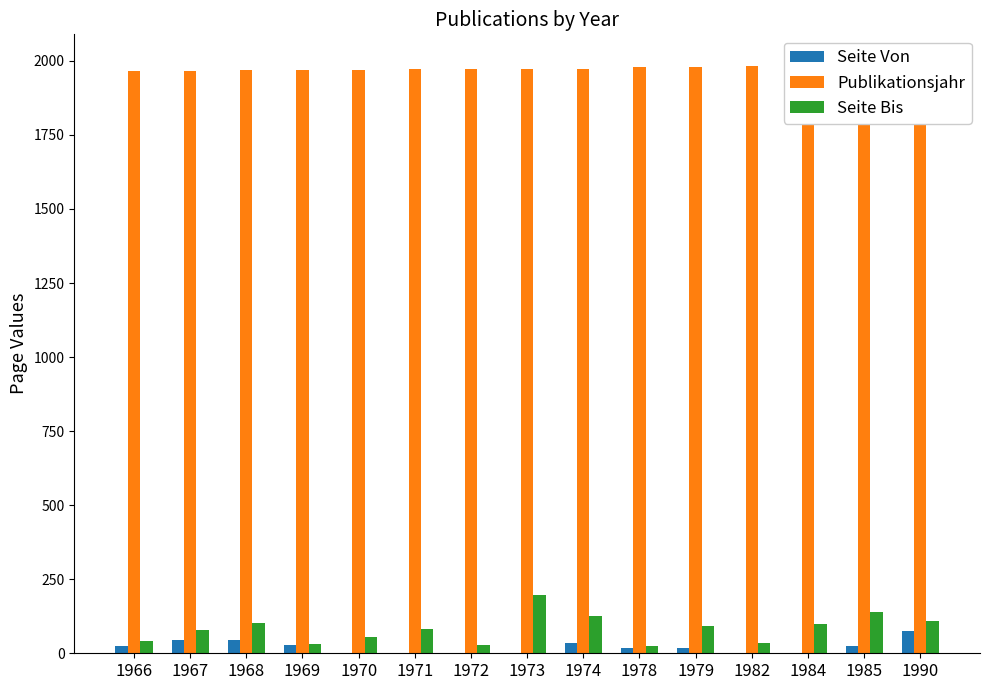

Which category has the lowest value across all series?

1970